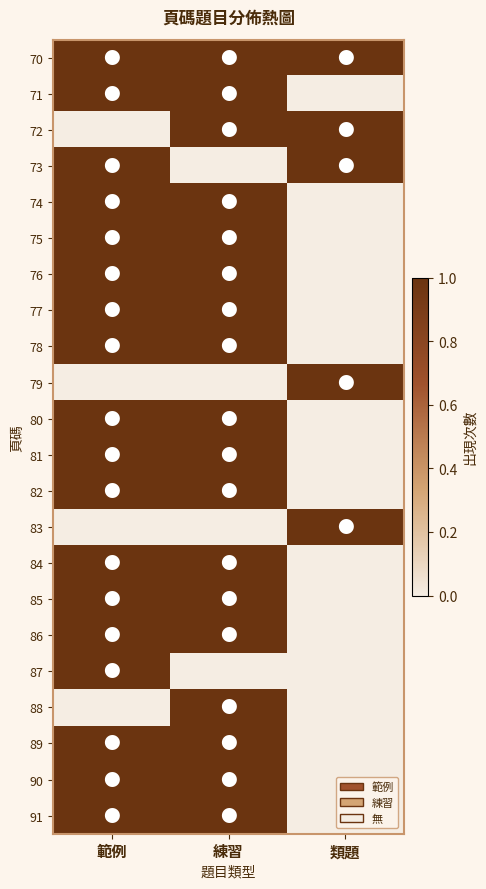

At 範例, list the series in order from smallest to largest.

72, 79, 83, 88, 70, 71, 73, 74, 75, 76, 77, 78, 80, 81, 82, 84, 85, 86, 87, 89, 90, 91